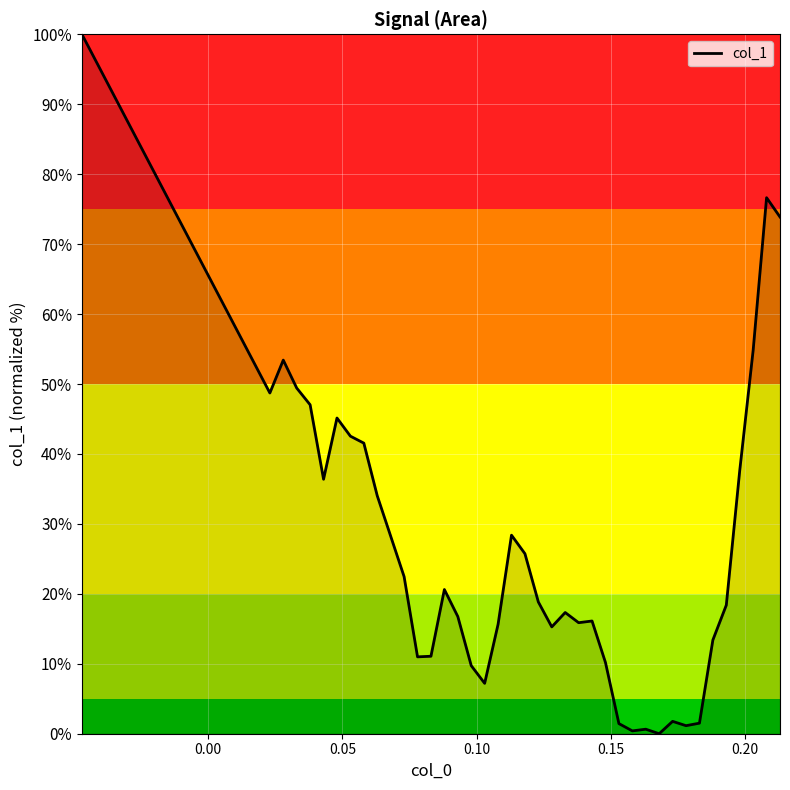

What is the difference between the maximum and minimum values?

100.0